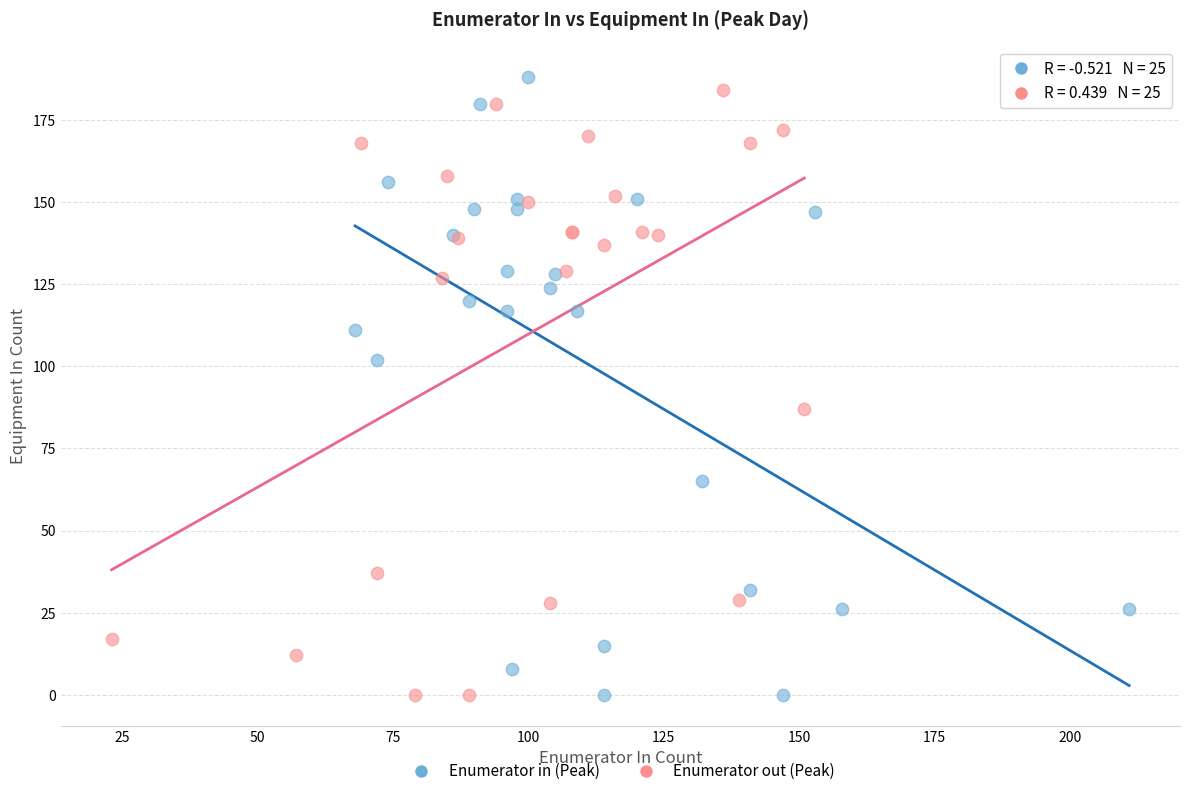

What are all the series names shown in the legend?

Enumerator in (Peak), Enumerator out (Peak)